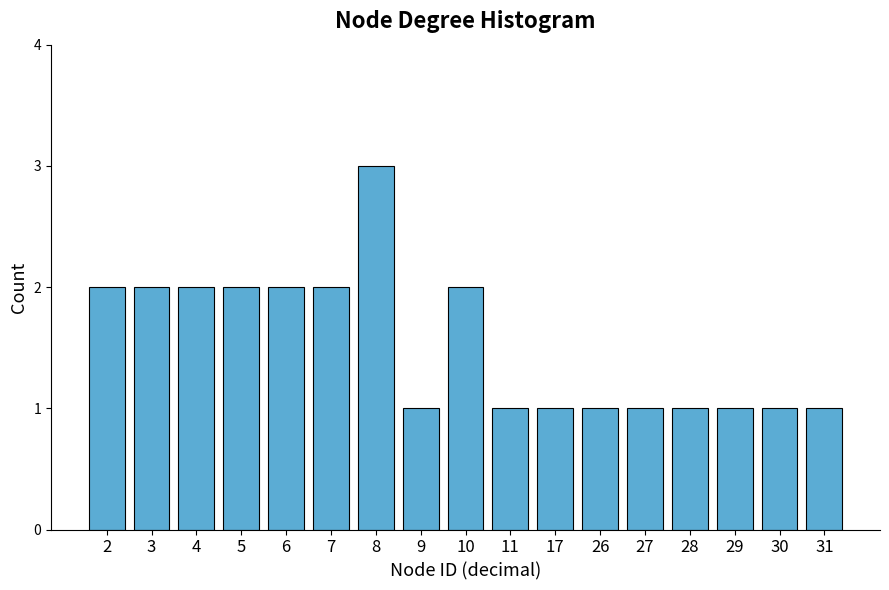

Reading left to right, what are all the values shown in this chart?

2	2	2	2	2	2	3	1	2	1	1	1	1	1	1	1	1